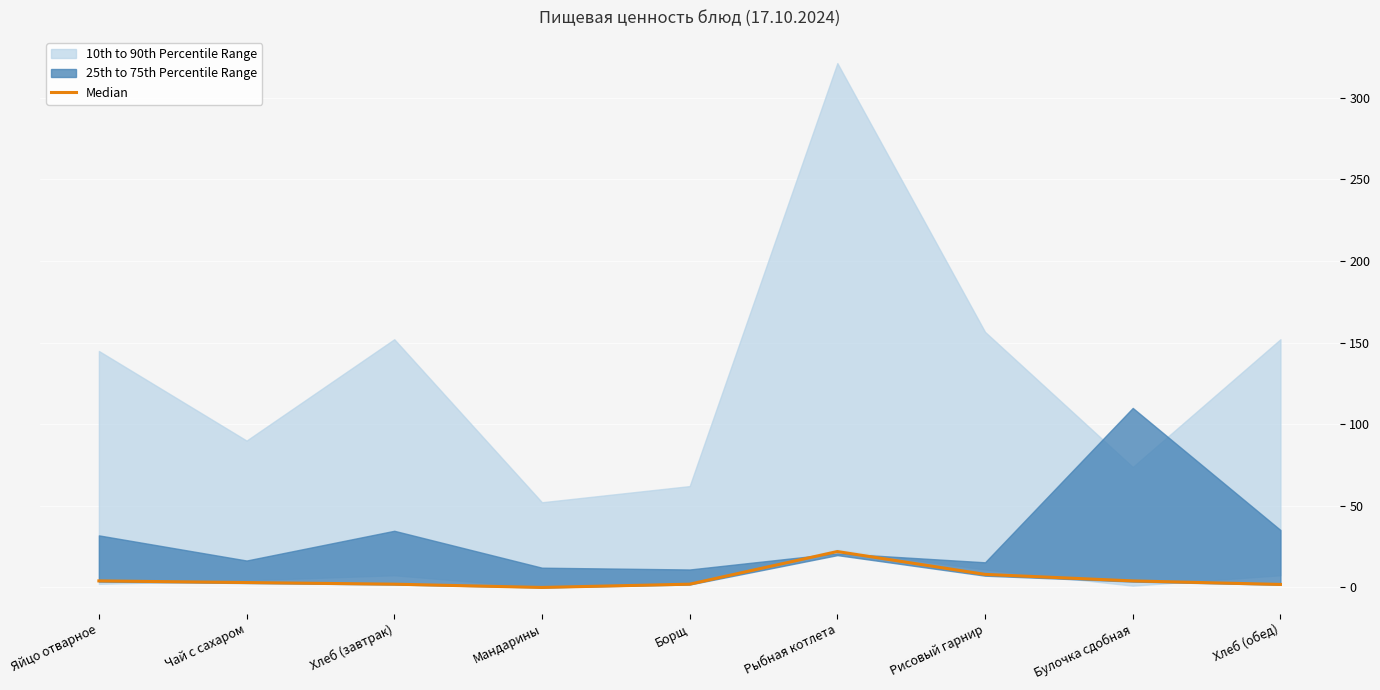

Reading left to right, transcribe all the data shown in this chart.

4.0	3.0	2.0	0.0	2.0	22.0	8.0	4.0	1.8